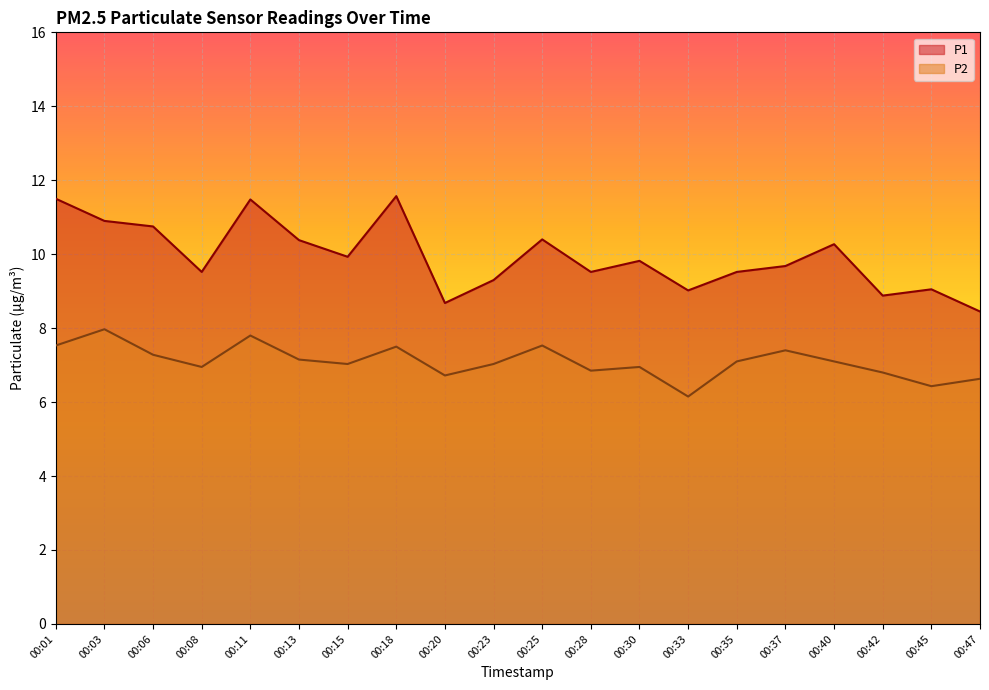

True or false: P2 and P1 intersect in this chart.

False